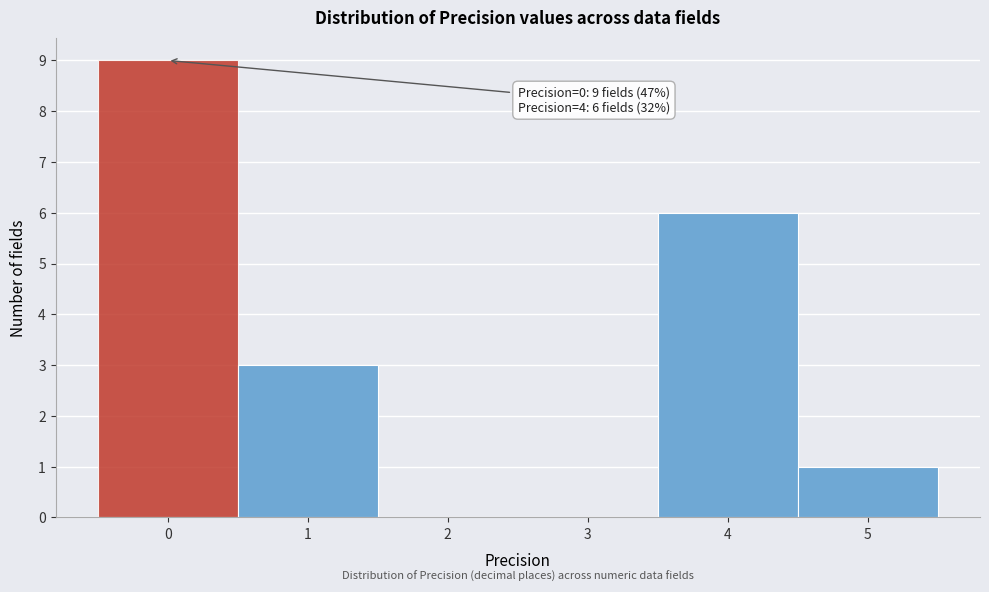

Over which range of the x-axis is the bar tallest?

-0.5 to 0.5